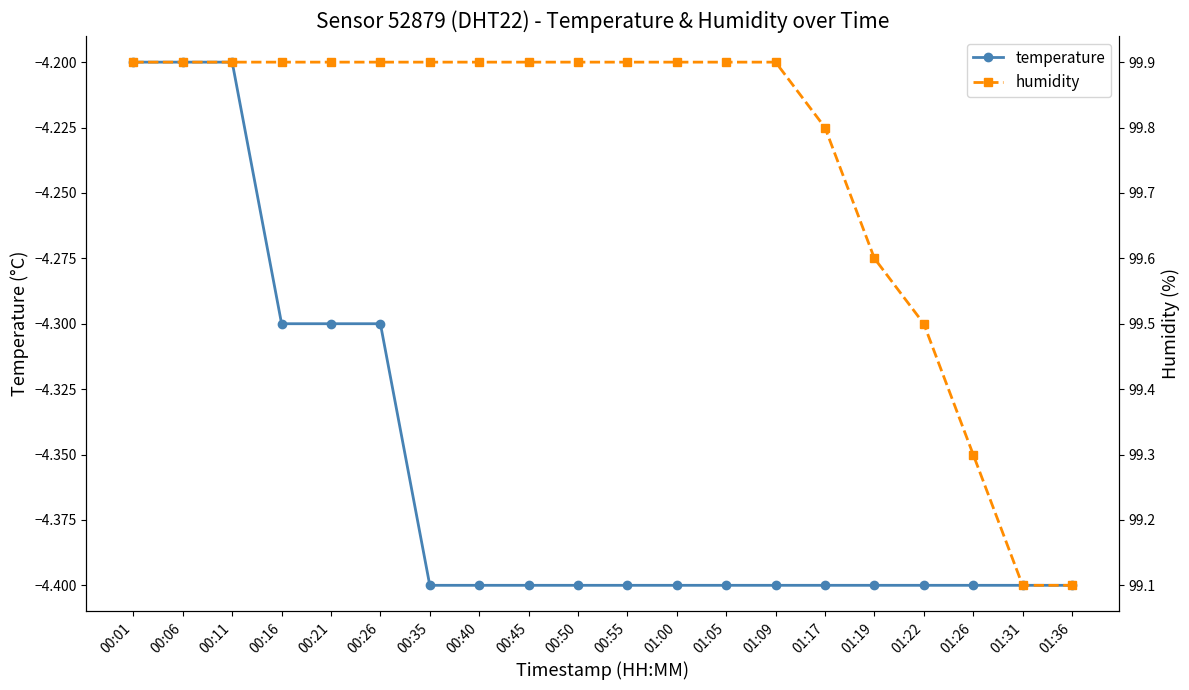

True or false: humidity has more than 1 interior local peaks.

False